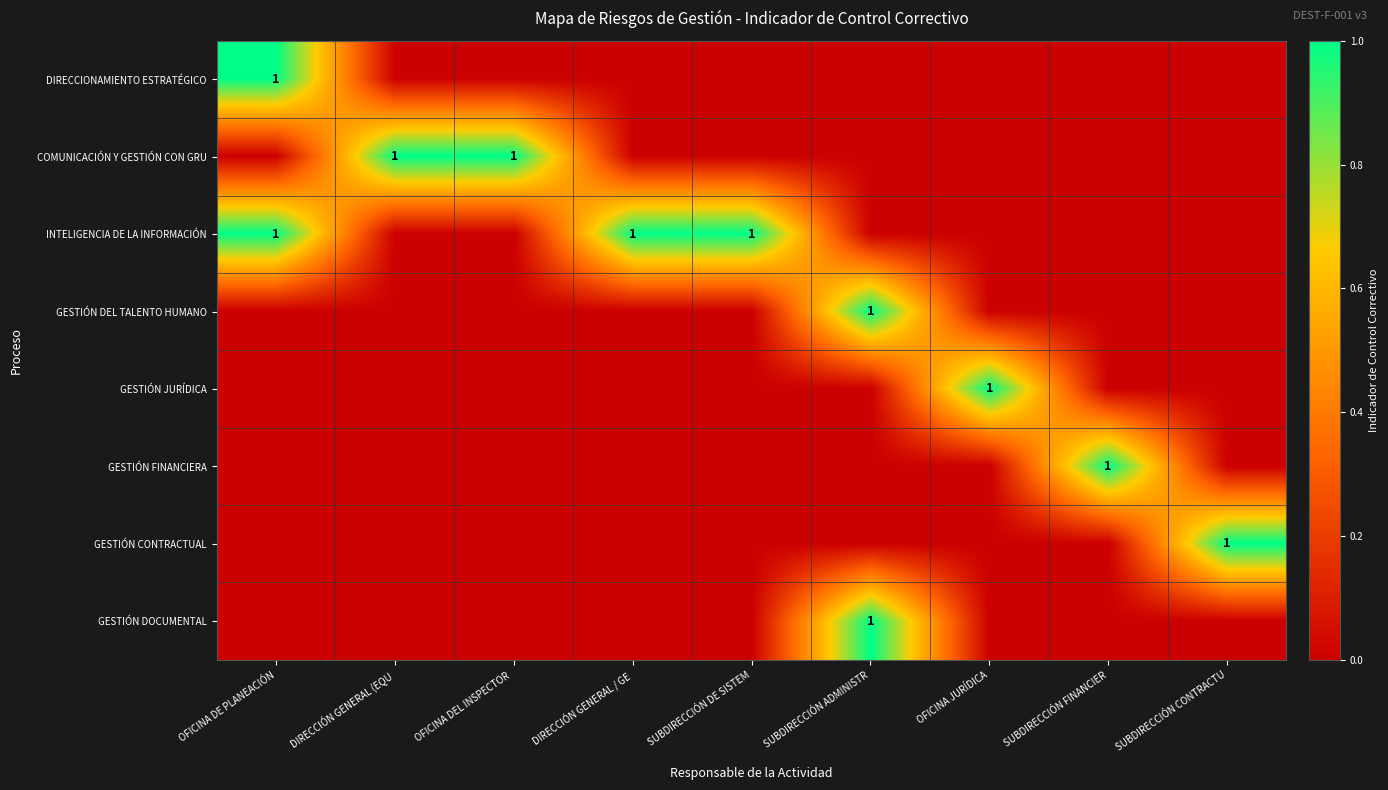

Which category has the lowest value across all series?

DIRECCIÓN GENERAL (EQU